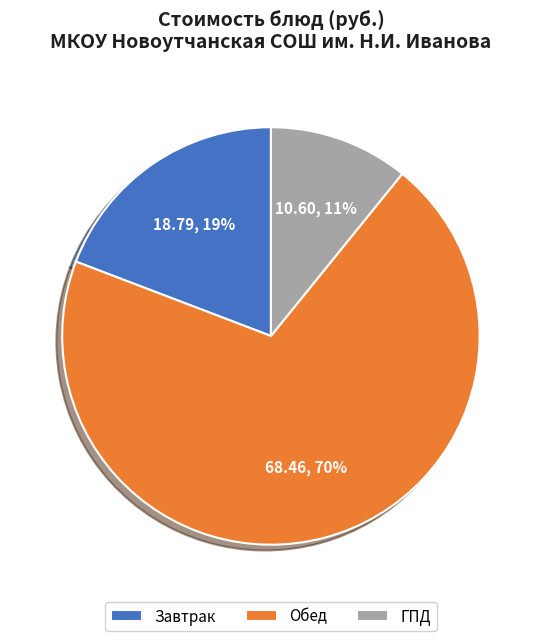

To the nearest percent, what portion does Обед represent?

70%